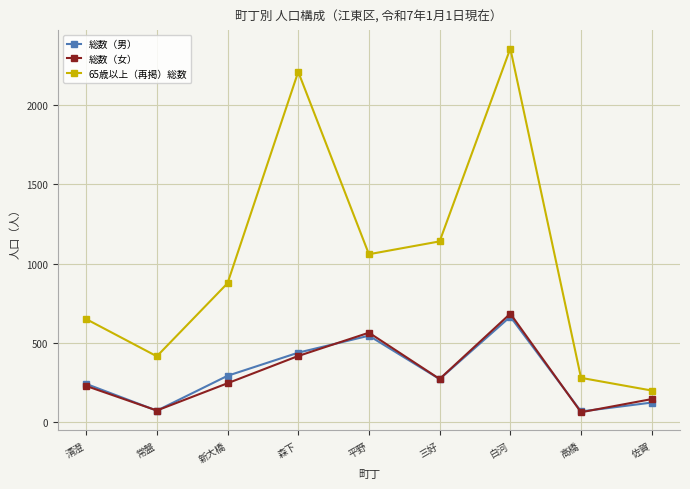

Where is the first local maximum for 総数（女）?

平野